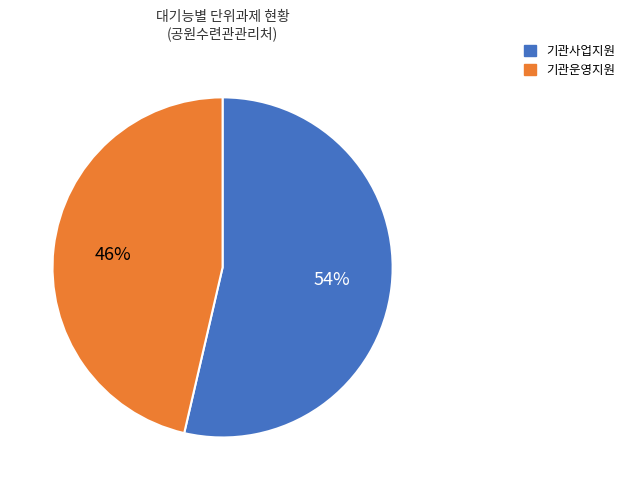

True or false: 기관운영지원 accounts for 32% of the total.

False